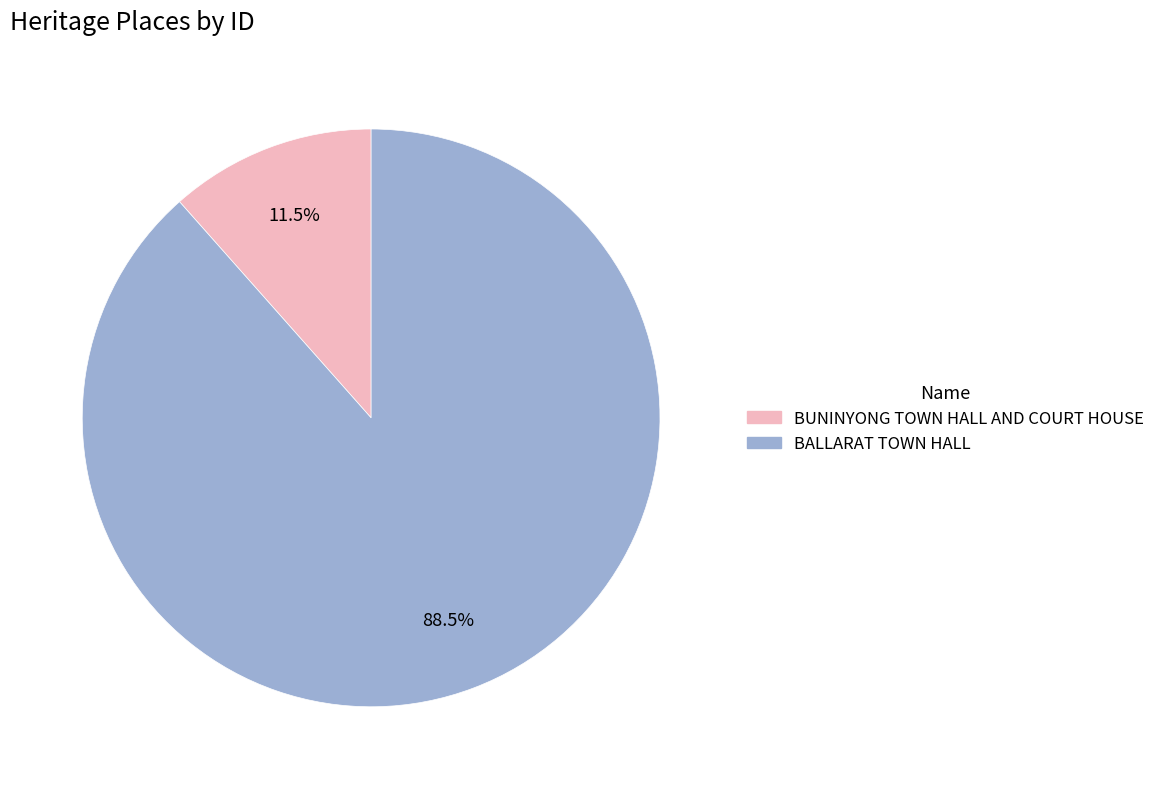

What percentage do BUNINYONG TOWN HALL AND COURT HOUSE and BALLARAT TOWN HALL together represent?

100.0%